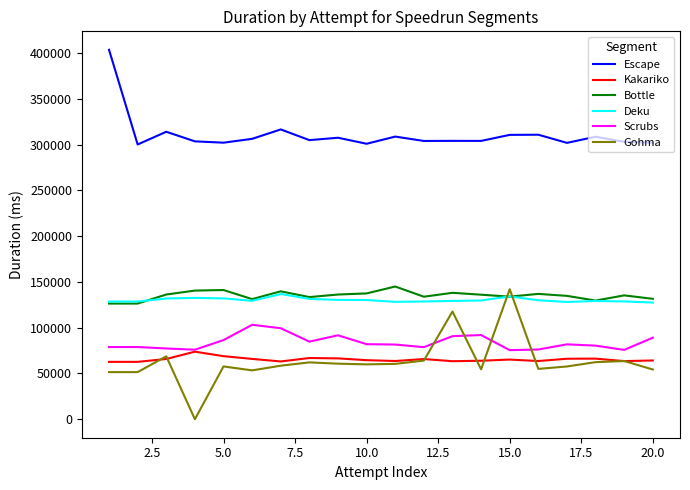

True or false: Escape and Gohma cross at least once.

False